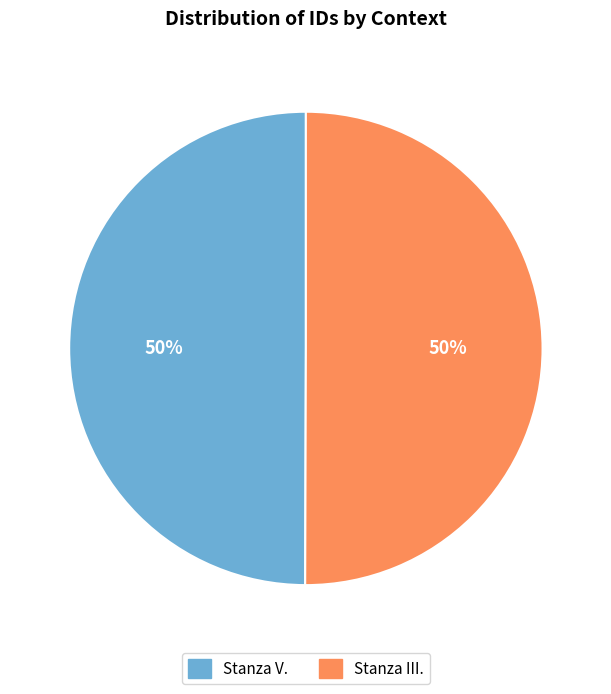

The Stanza III. slice represents 41% of the pie. True or false?

False